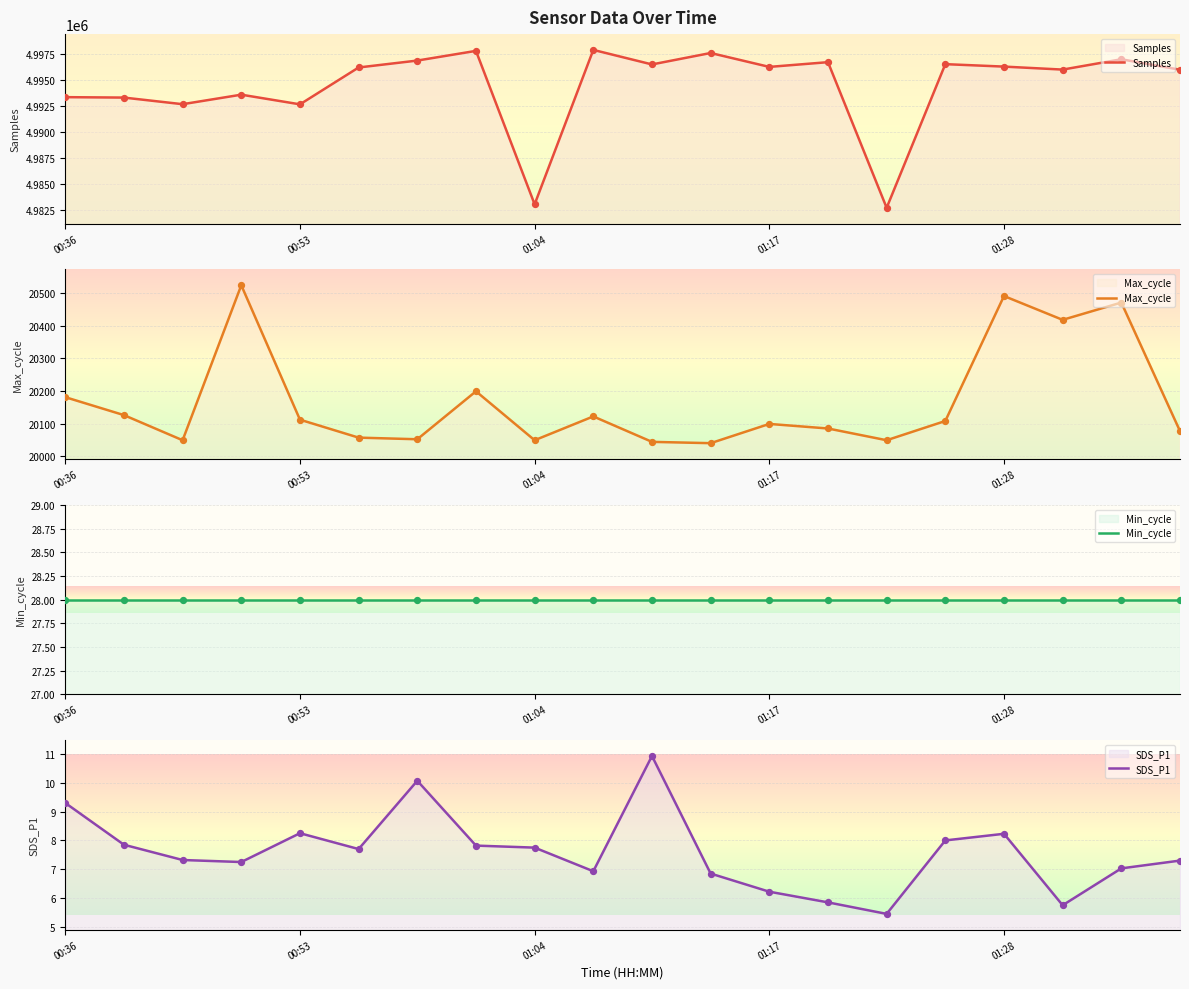

Which series contains the lowest Y value?

SDS_P1